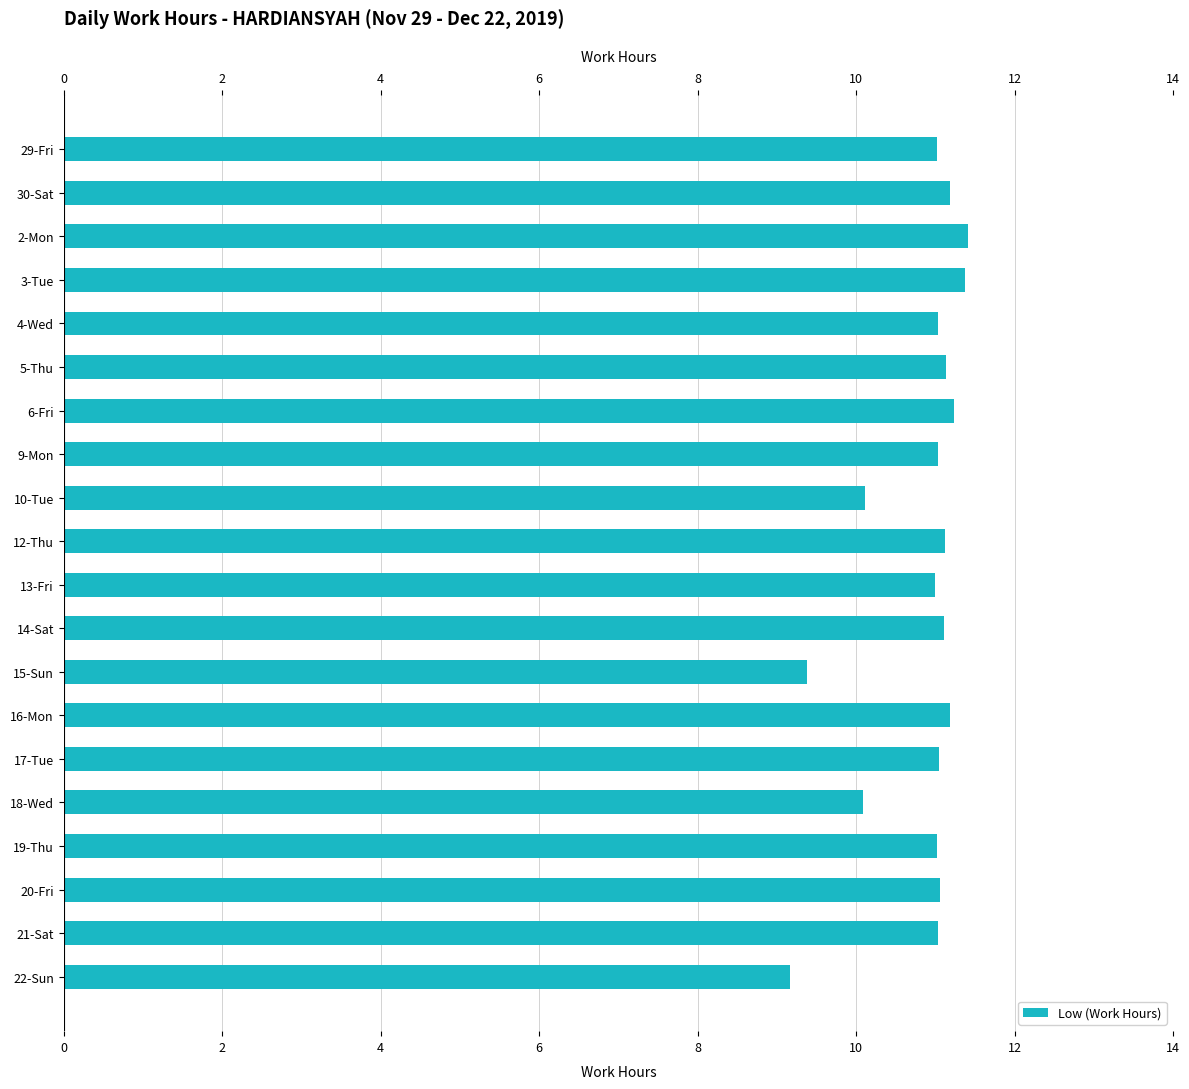

What is the difference between the maximum and minimum values?

2.2